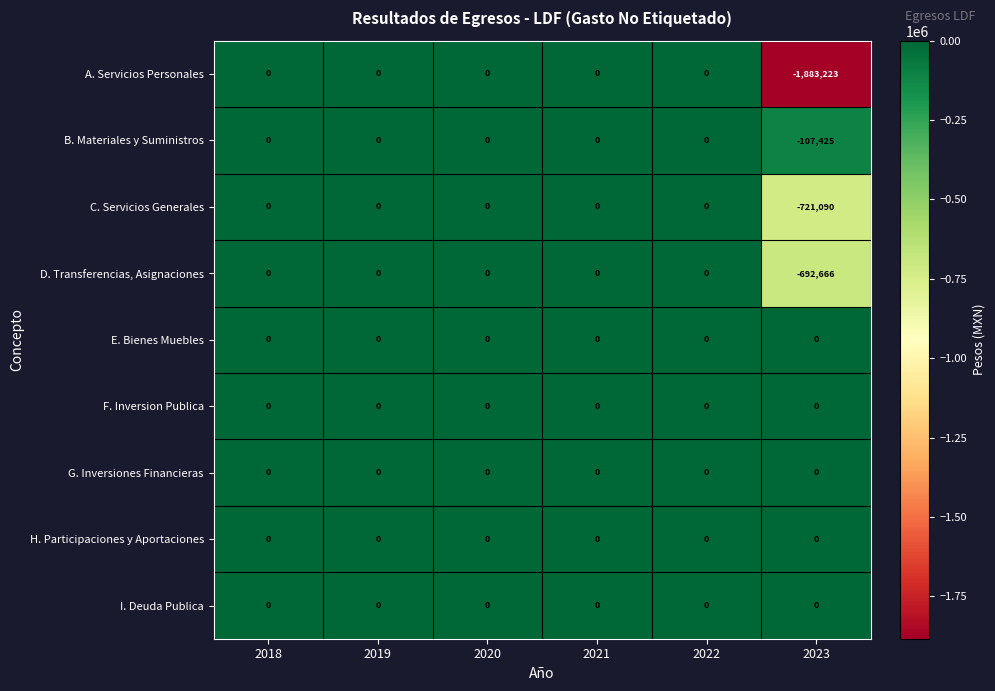

The value of C. Servicios Generales at 2021 is 0. True or false?

True